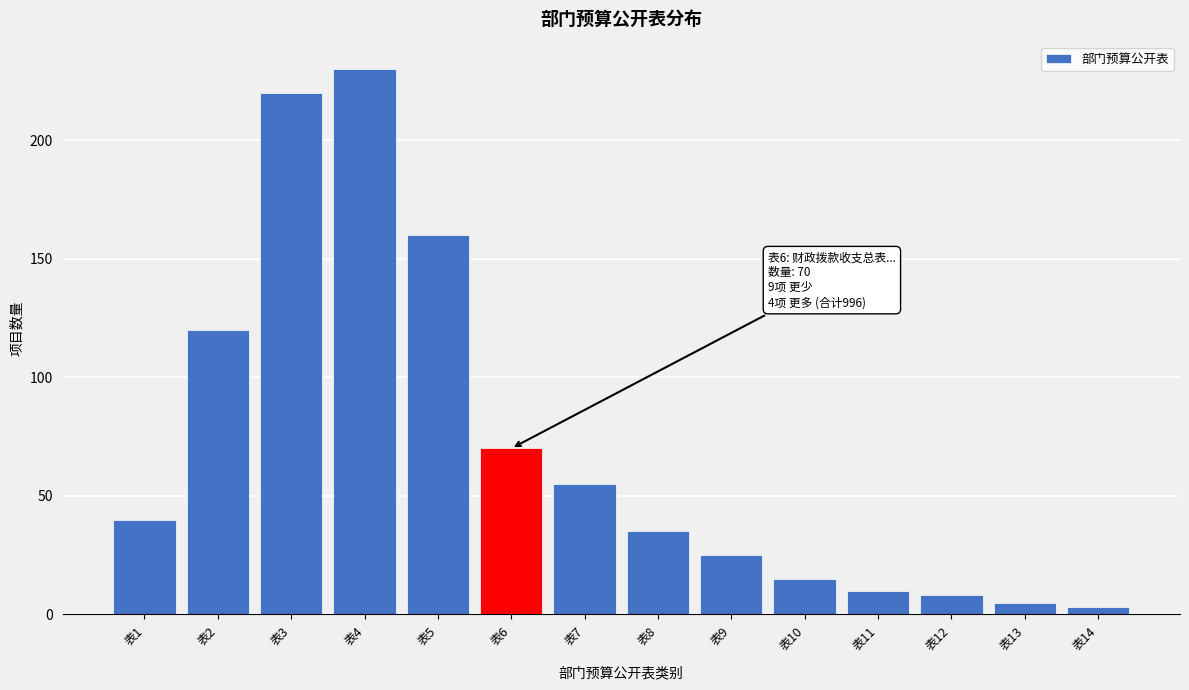

Reading right to left, what are all the values shown in this chart?

3	5	8	10	15	25	35	55	70	160	230	220	120	40